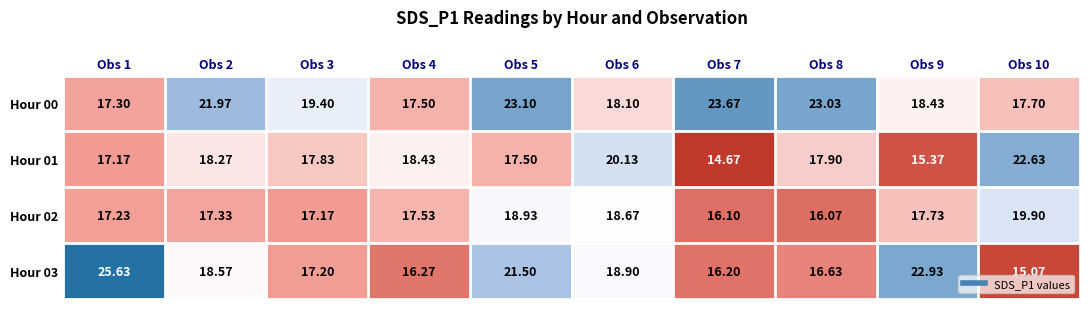

At which category is the sum across all series the highest?

Obs 5